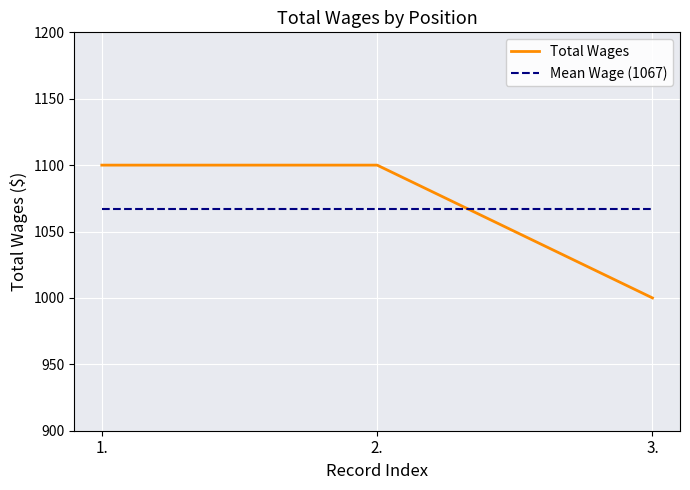

Count the Total Wages values in the range 1000 to 1100.

3